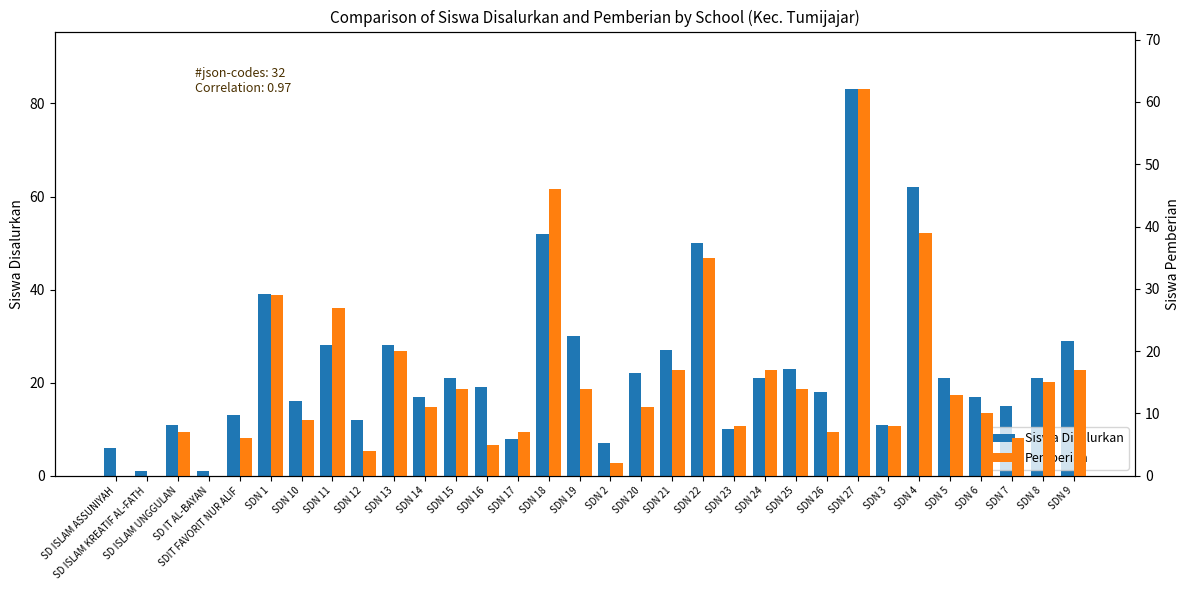

Rank the categories by Siswa Disalurkan value from highest to lowest.

SDN 27, SDN 4, SDN 18, SDN 22, SDN 1, SDN 19, SDN 9, SDN 11, SDN 13, SDN 21, SDN 25, SDN 20, SDN 15, SDN 24, SDN 5, SDN 8, SDN 16, SDN 26, SDN 14, SDN 6, SDN 10, SDN 7, SDIT FAVORIT NUR ALIF, SDN 12, SD ISLAM UNGGULAN, SDN 3, SDN 23, SDN 17, SDN 2, SD ISLAM ASSUNIYAH, SD ISLAM KREATIF AL-FATH, SD IT AL-BAYAN